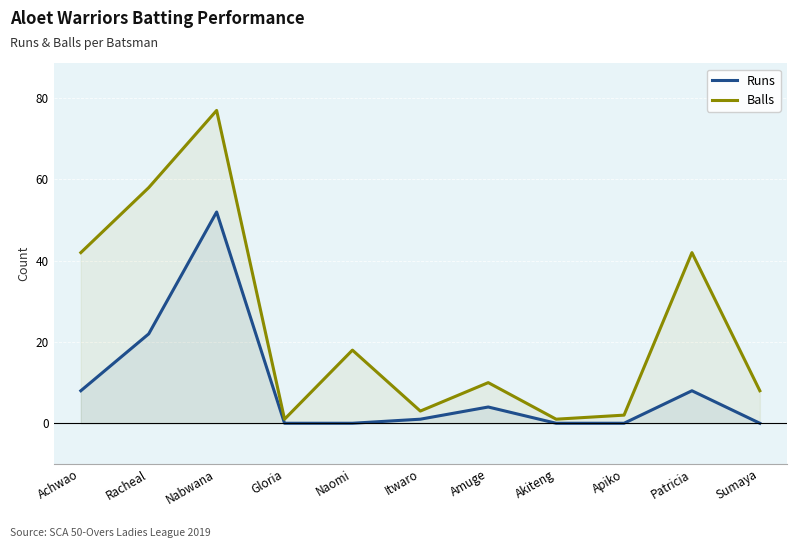

What is the difference between the Runs values at Amuge and Patricia?

4